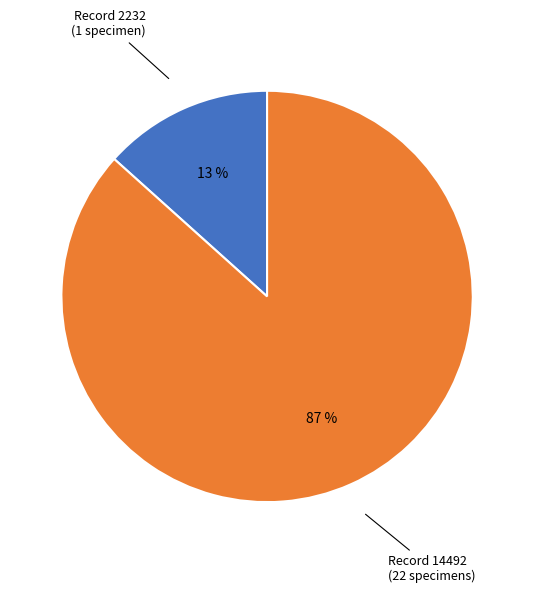

To the nearest percent, what is the average slice percentage?

50%